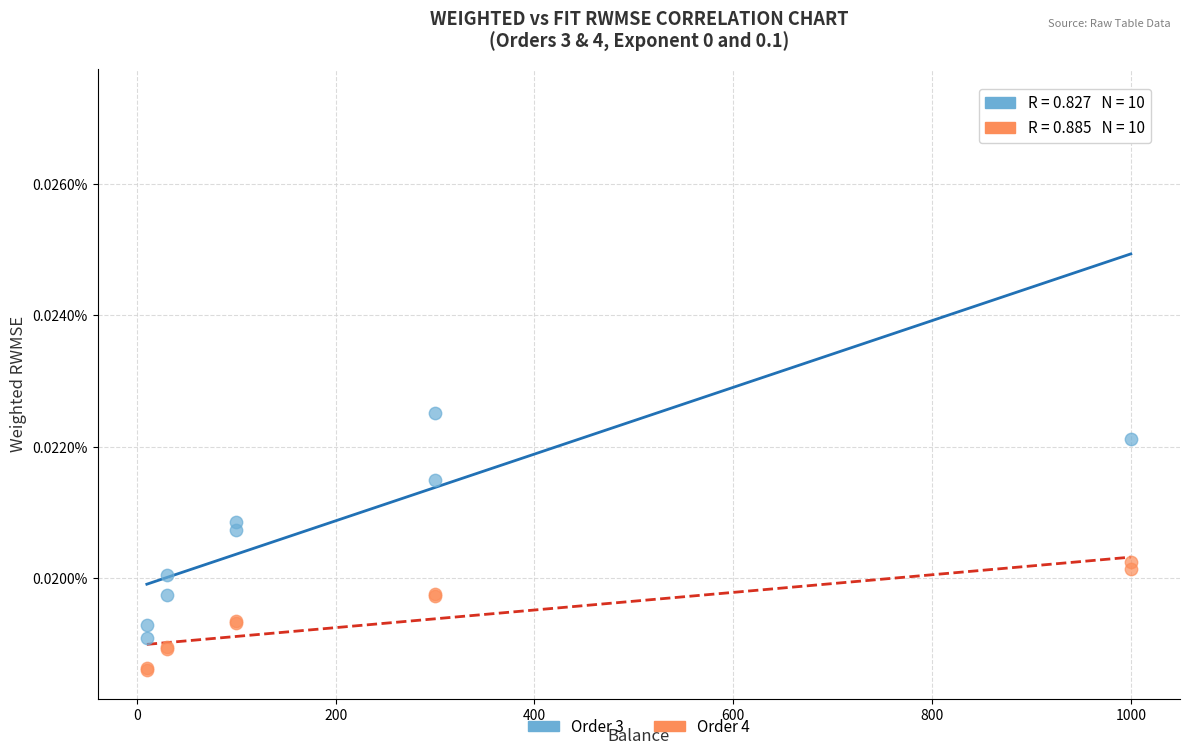

What are all the series names shown in the legend?

Order 3, Order 4